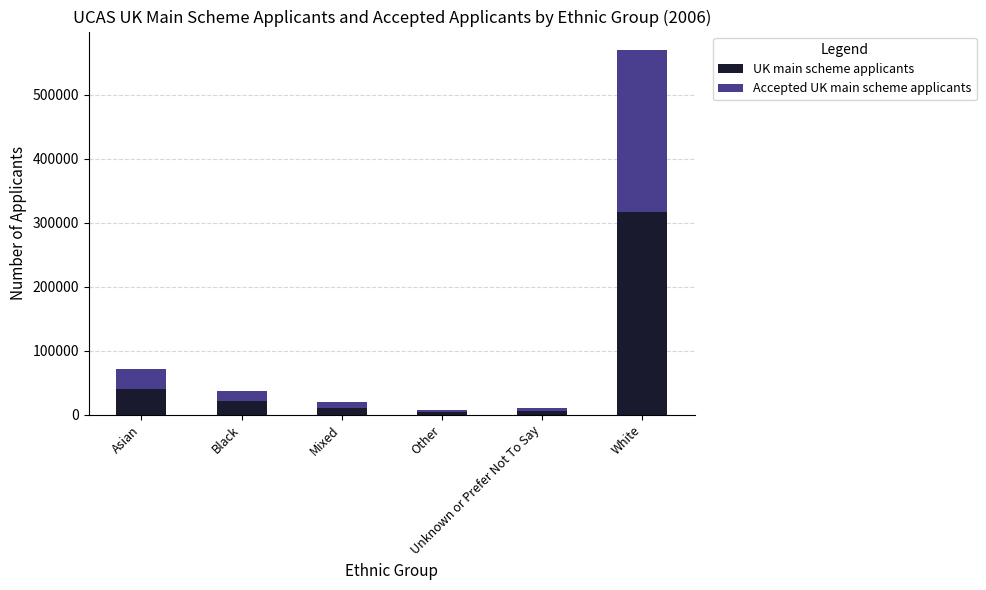

What is the maximum value for UK main scheme applicants?

316465